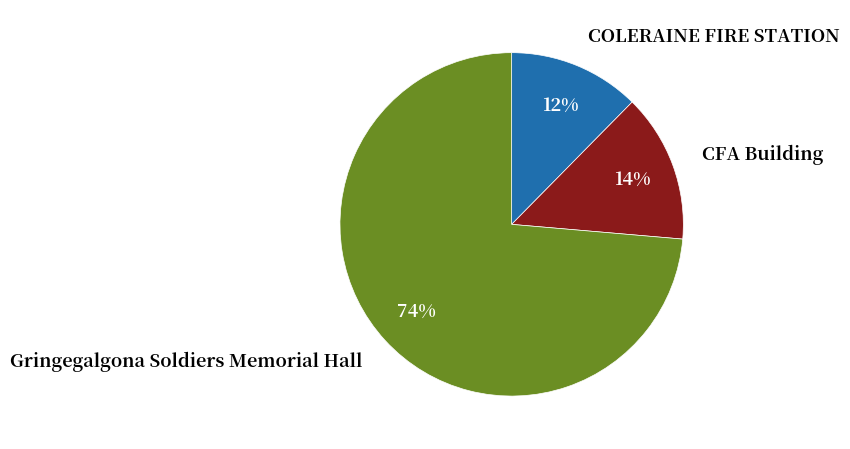

Combined, do COLERAINE FIRE STATION and CFA Building account for over 50%?

No